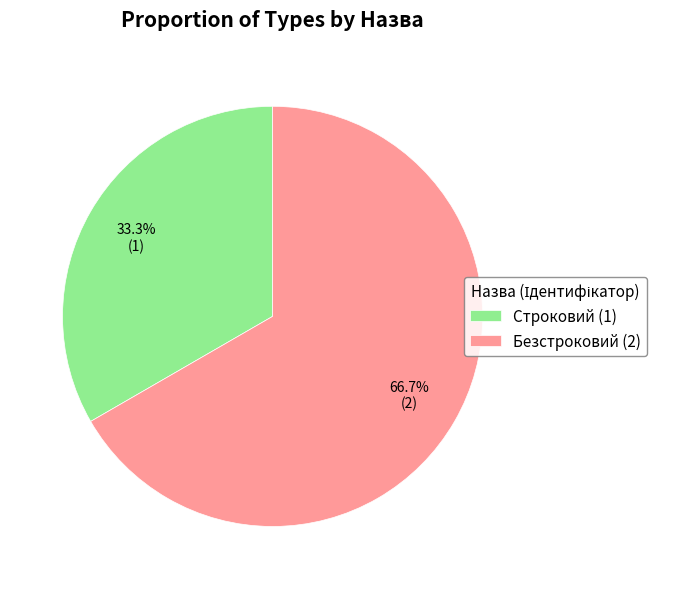

How many segments does this pie chart have?

2